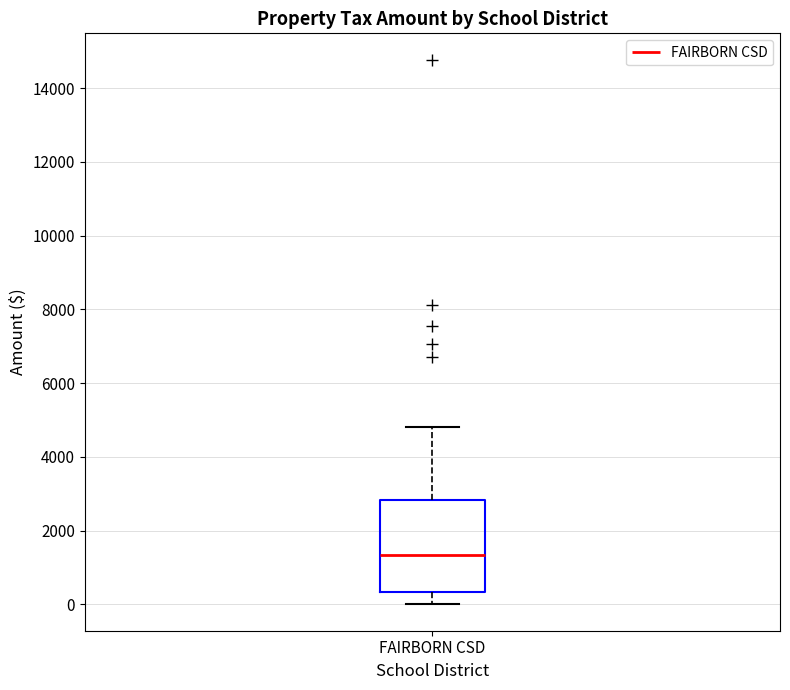

Where does the upper whisker of the box for FAIRBORN CSD end on the y-axis? The values are not printed on the chart, so give them approximately, as read against the axis.

4800